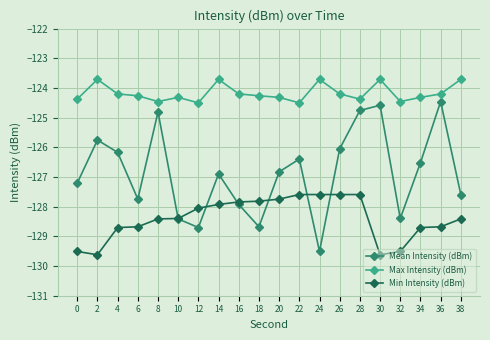

Rank the series by their maximum value, from highest to lowest.

Max Intensity (dBm), Mean Intensity (dBm), Min Intensity (dBm)